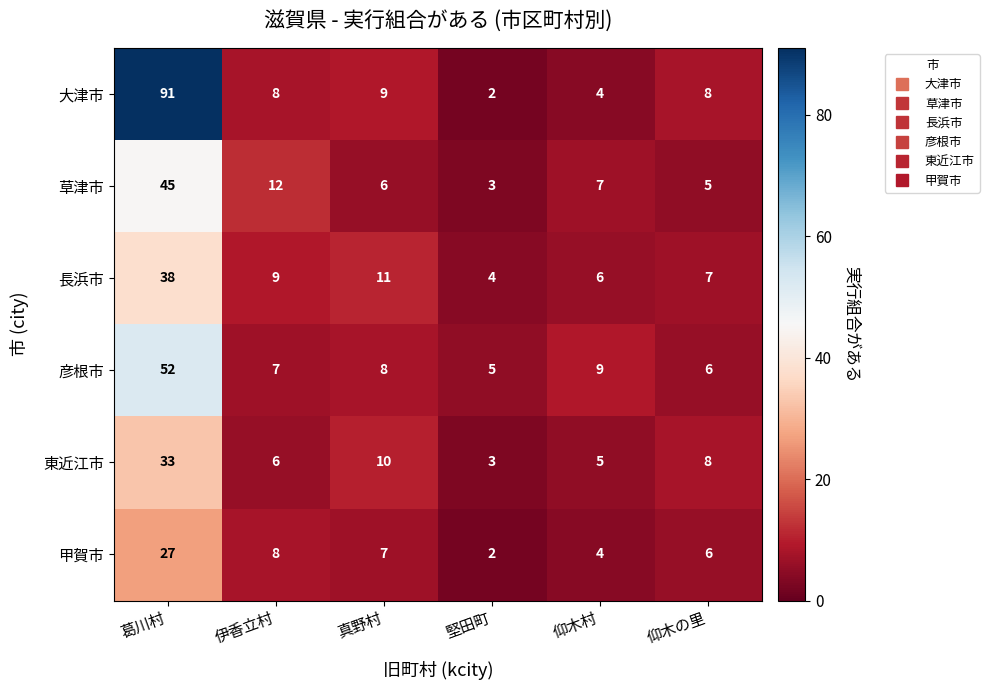

List the series in order of their peak value, lowest first.

甲賀市, 東近江市, 長浜市, 草津市, 彦根市, 大津市